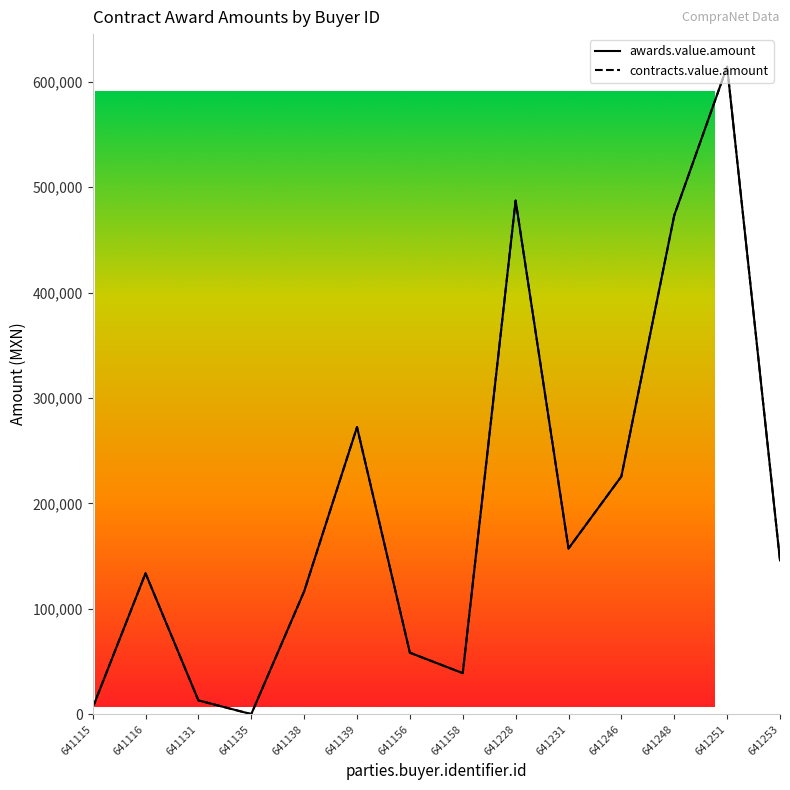

Reading right to left, list all the values displayed in this chart.

awards.value.amount: 145977.2	614433.4	473214.2	225600.2	157136.7	487256.5	38970.0	58352.5	272354.6	116500.6	107.0	13106.7	133690.2	6060.0
contracts.value.amount: 145977.2	614433.4	473214.2	225600.2	157136.7	487256.5	38970.0	58352.5	272354.6	116500.6	107.0	13106.7	133690.2	6060.0